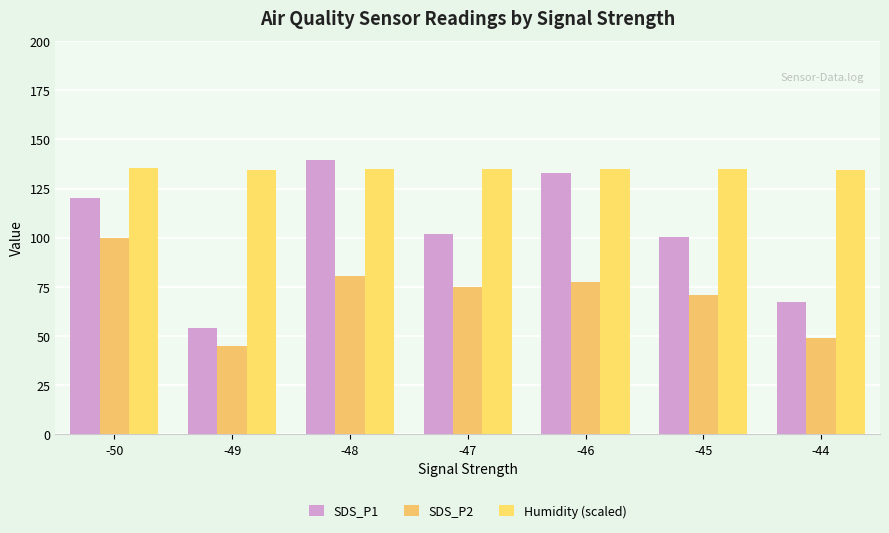

What is the difference between the second highest and second lowest values in the SDS_P2 series?

31.6